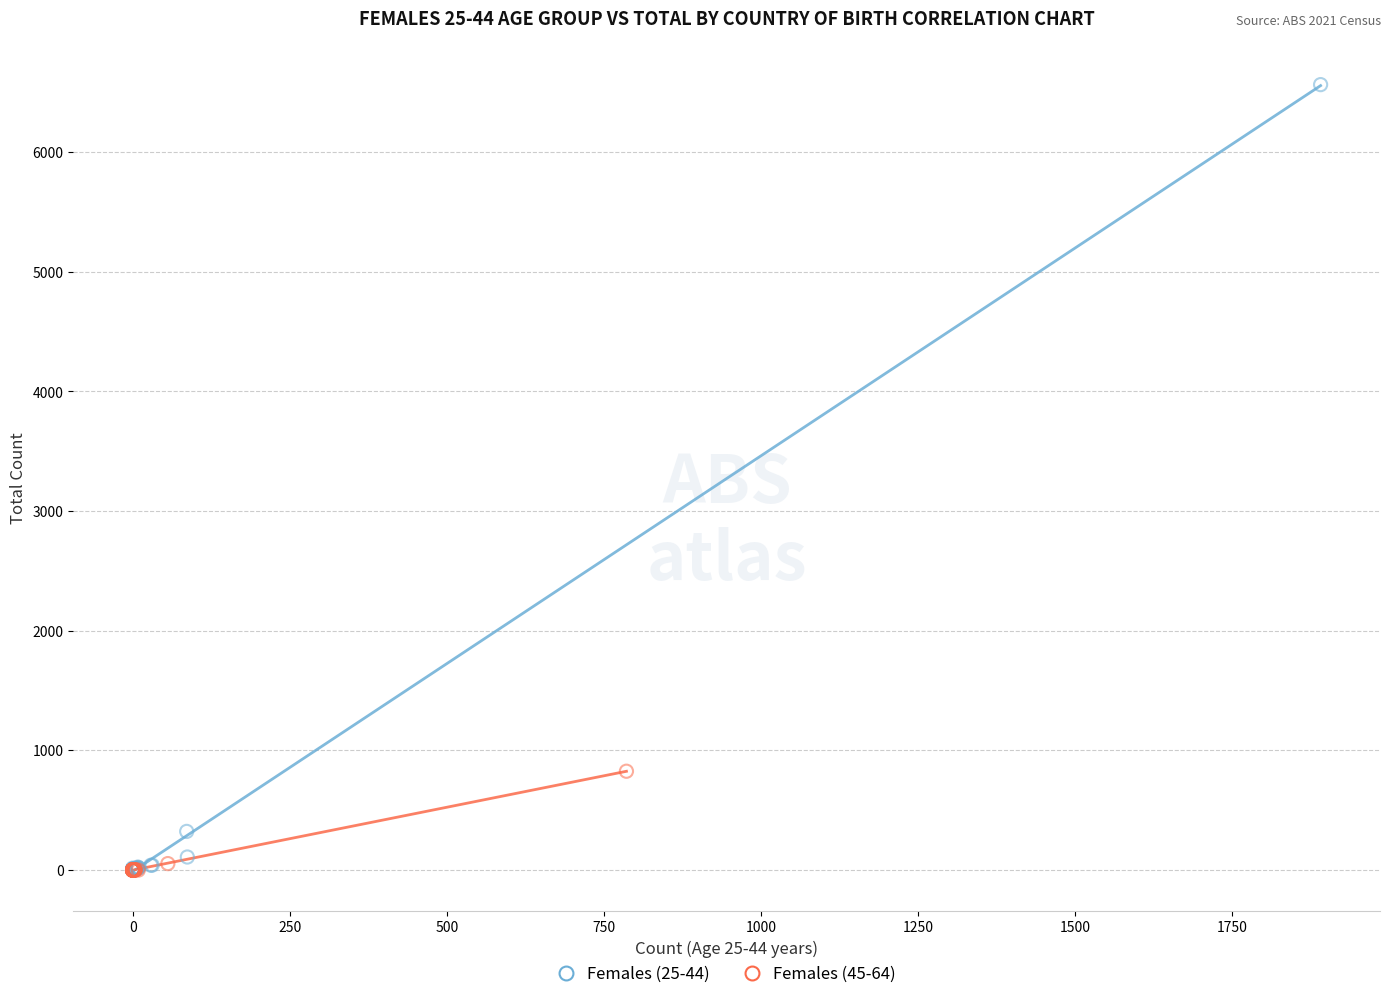

Which series reaches the maximum Y coordinate?

Females (25-44)